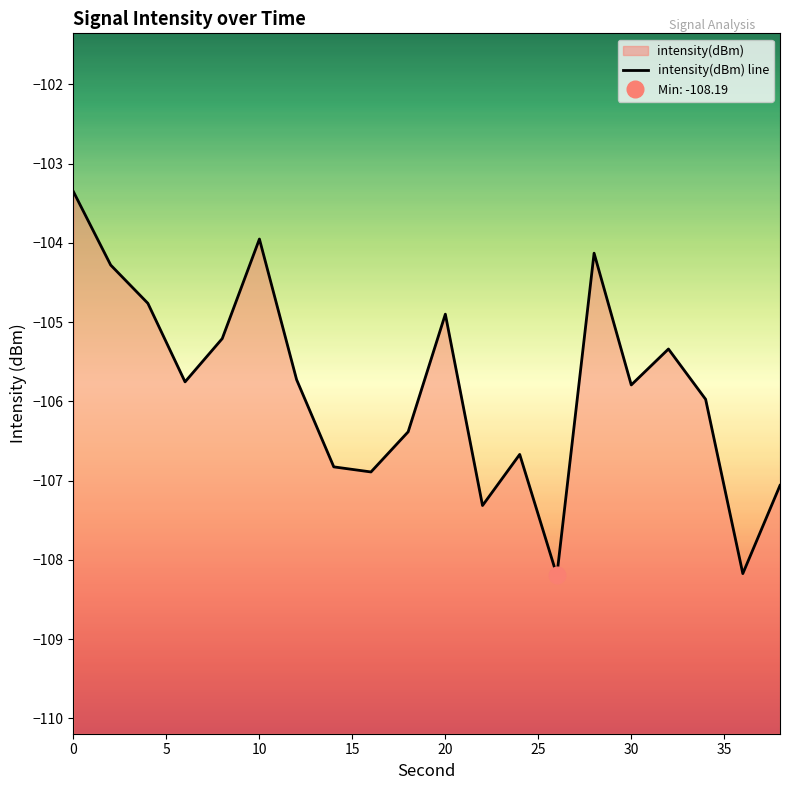

What is the average value?

-105.8